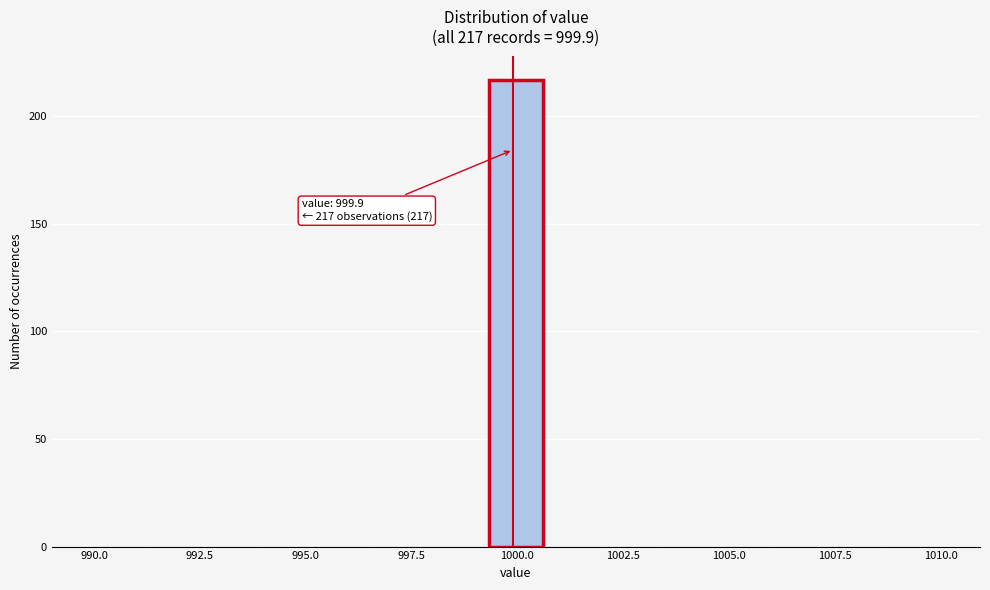

Read against the x-axis, roughly where is the centre of the tallest bar?

1000.0